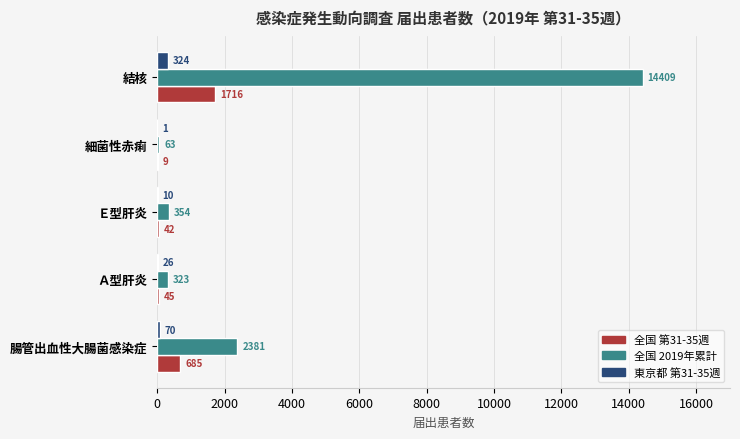

Is the value of 東京都 第31-35週 at Ｅ型肝炎 greater than the value of 全国 第31-35週 at Ｅ型肝炎?

No